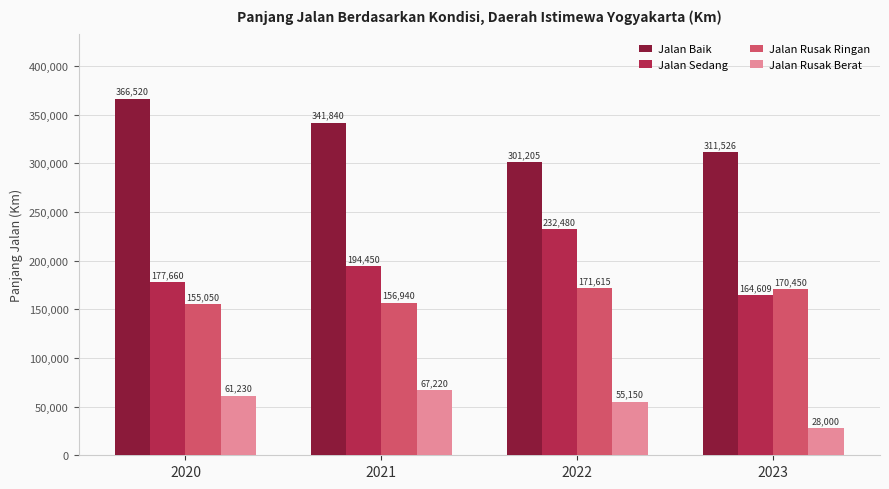

What is the difference between the highest and lowest values at 2022?

246055